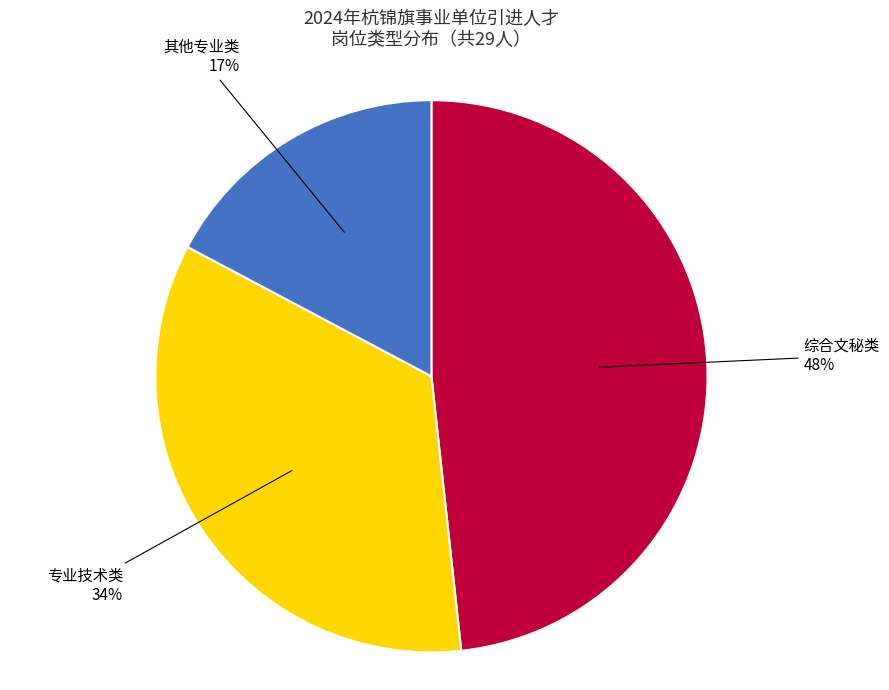

To the nearest percent, what is the average slice percentage?

33%